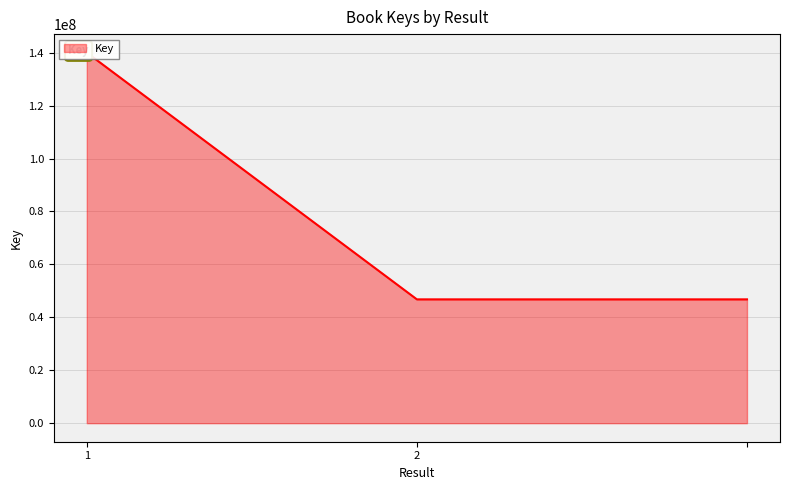

Which label corresponds to the smallest value in the chart?

2